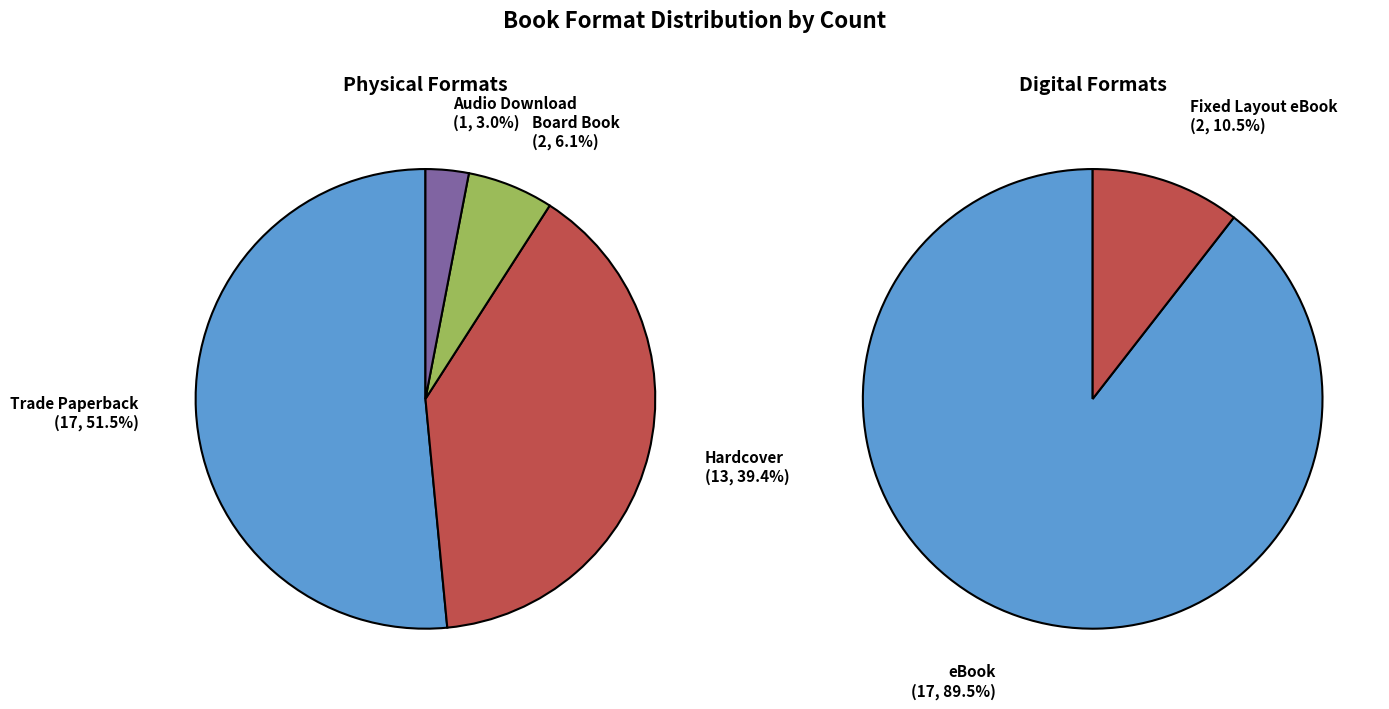

What is the largest slice in the pie chart?

Trade Paperback